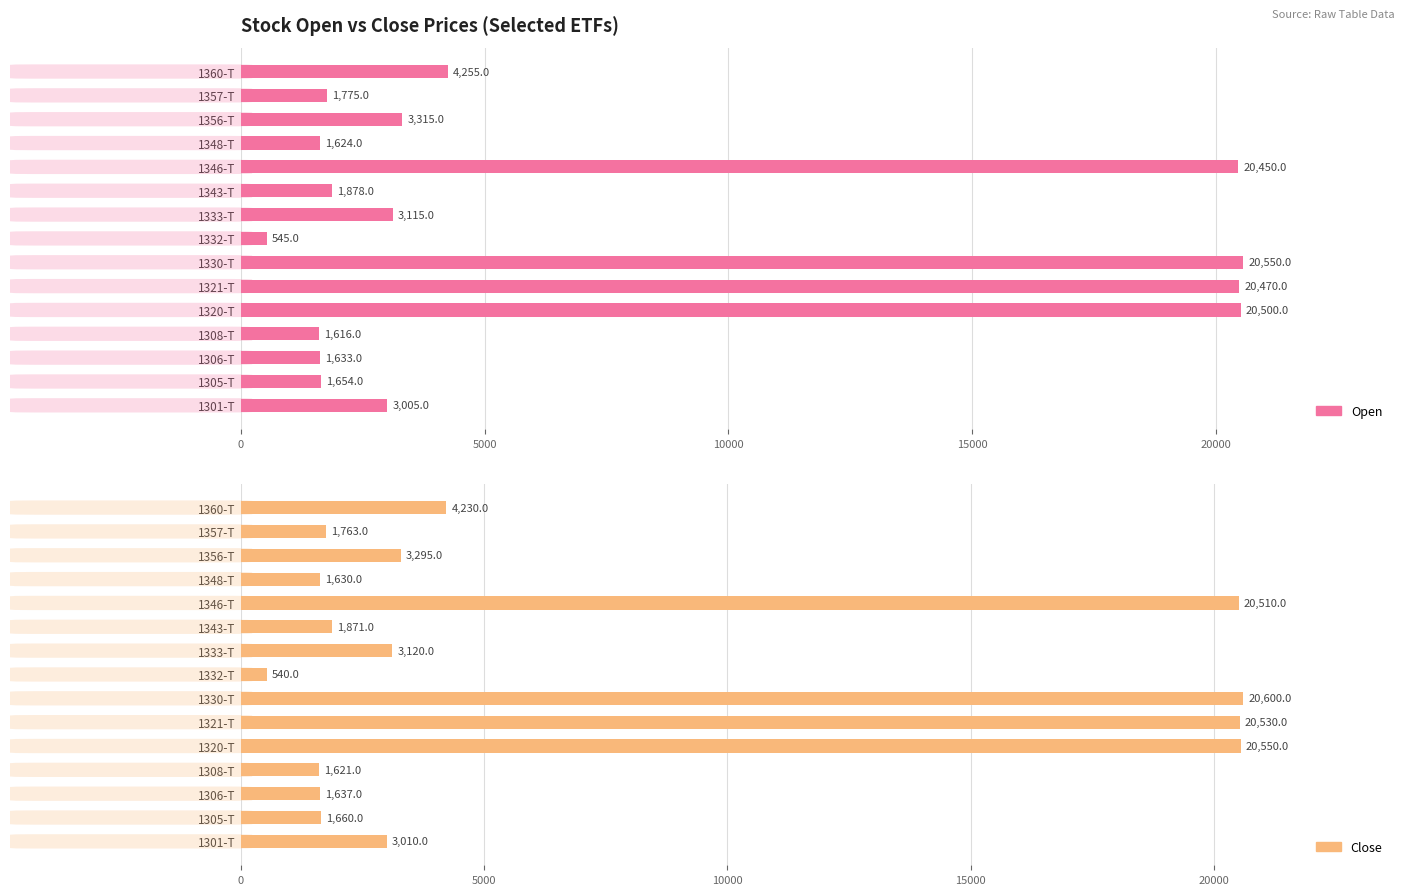

The value of Close at 1306-T is 2248. True or false?

False